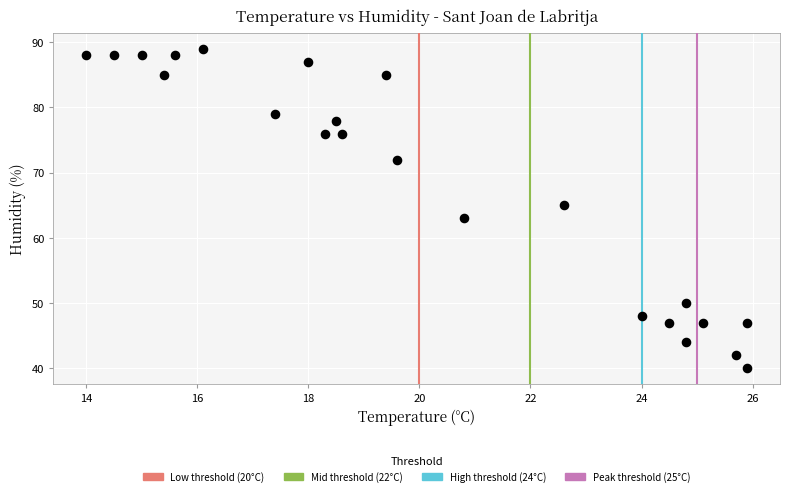

What is the range of Y values (max minus min)?

49